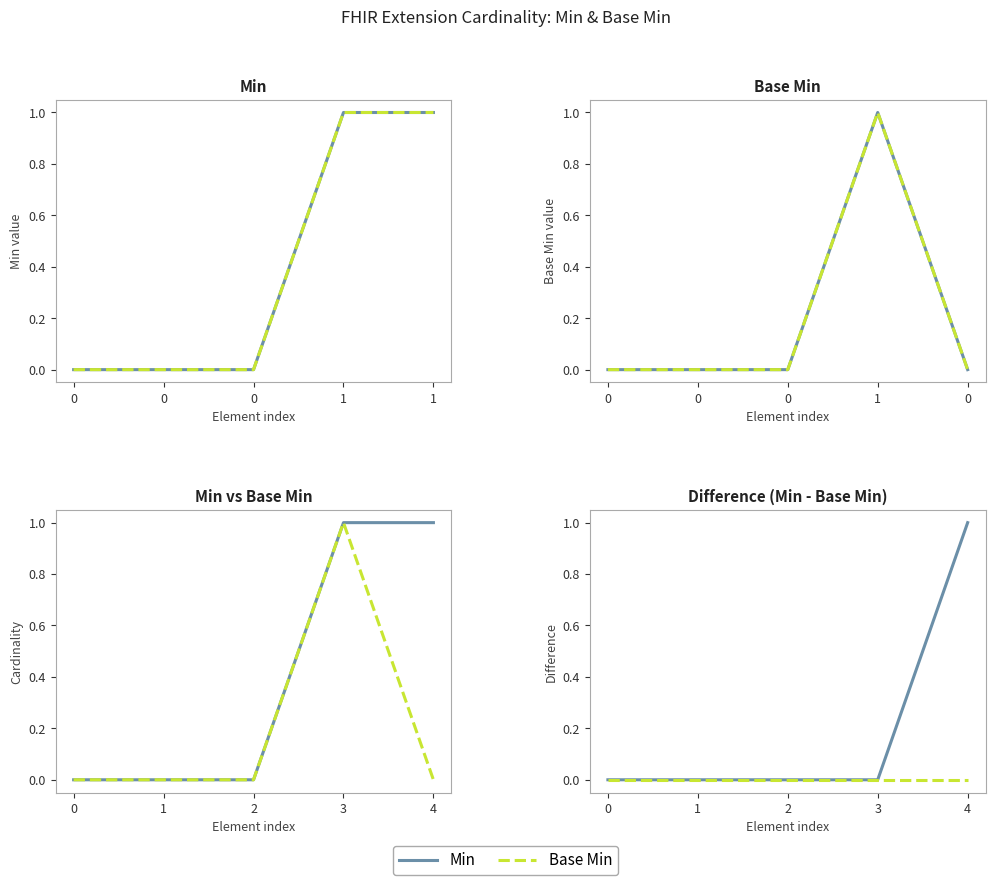

The value of Base Min at 2 is 0. True or false?

True